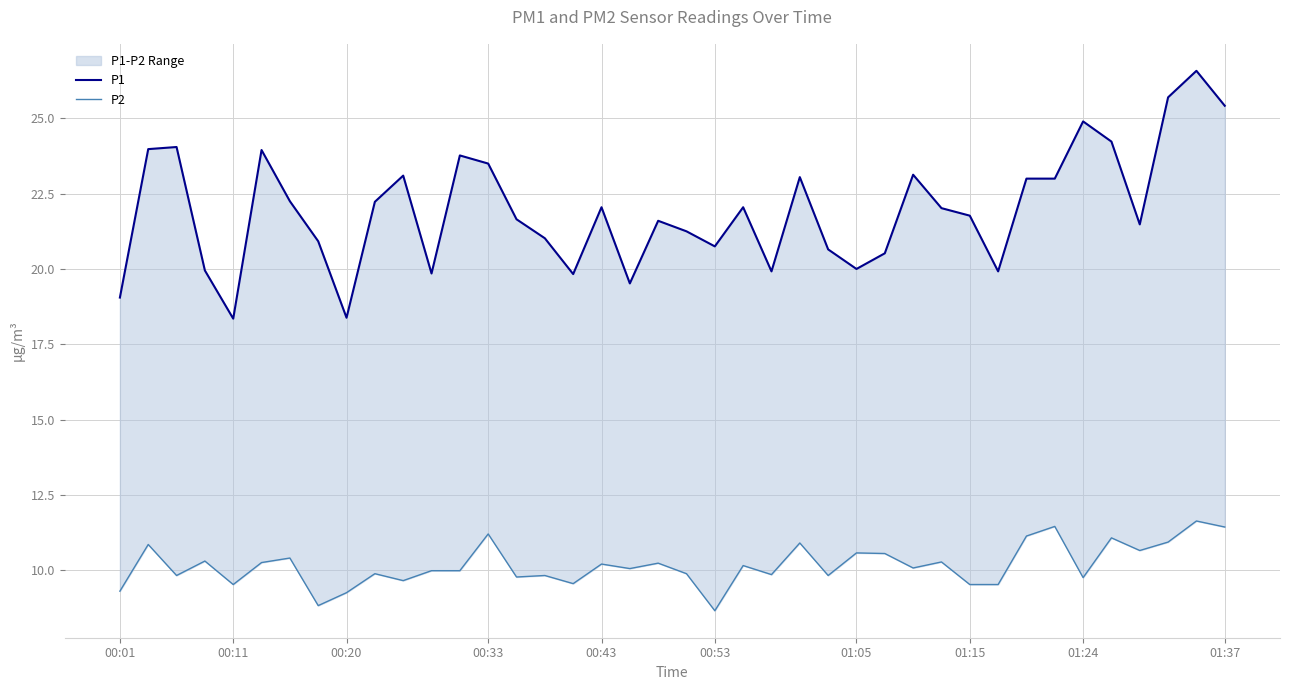

What is the total value across all series at 01:15?

31.3